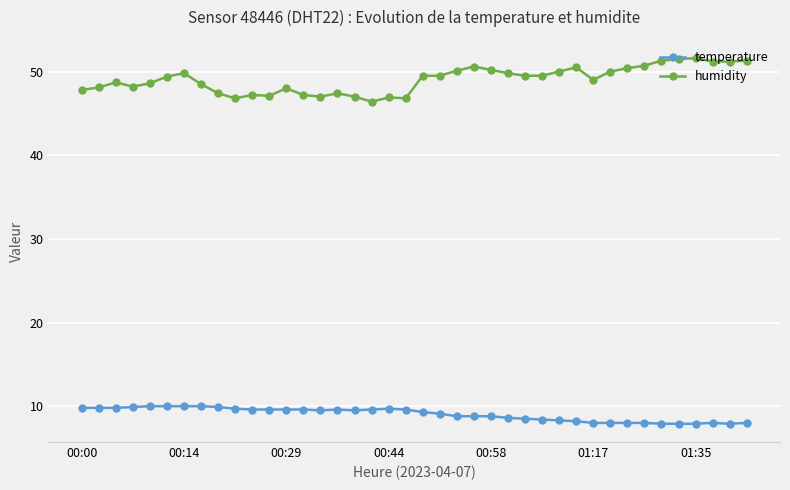

How many distinct data groups are displayed?

2